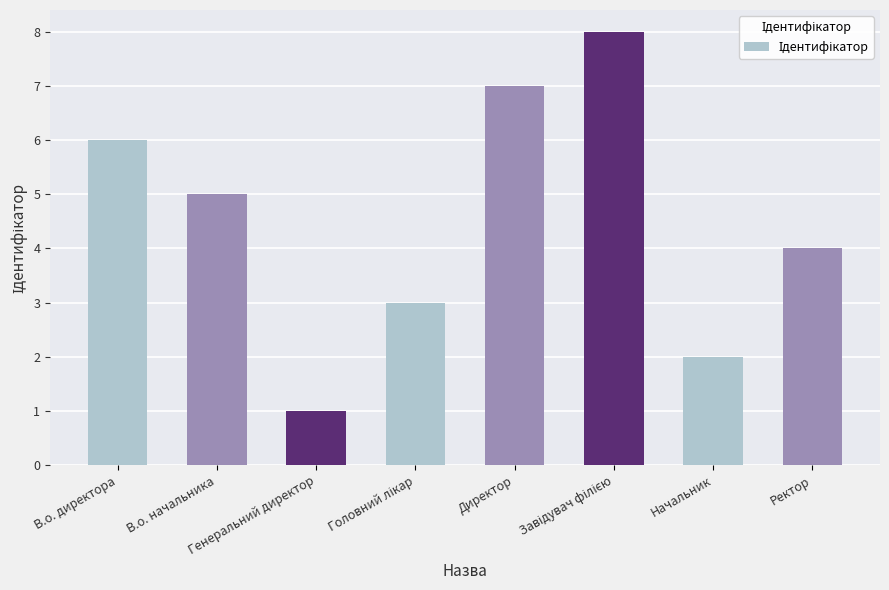

How many values are below 5?

4